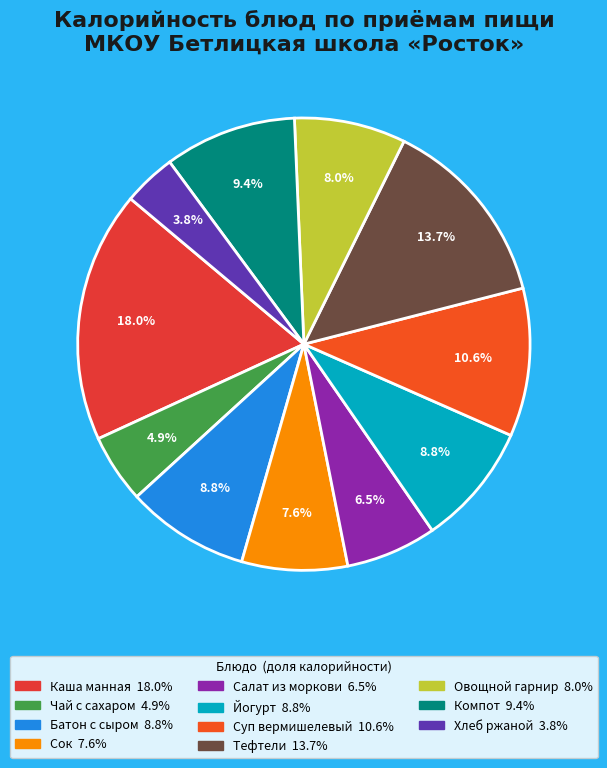

Approximately how many times larger is the value at Сок compared to Тефтели?

0.6